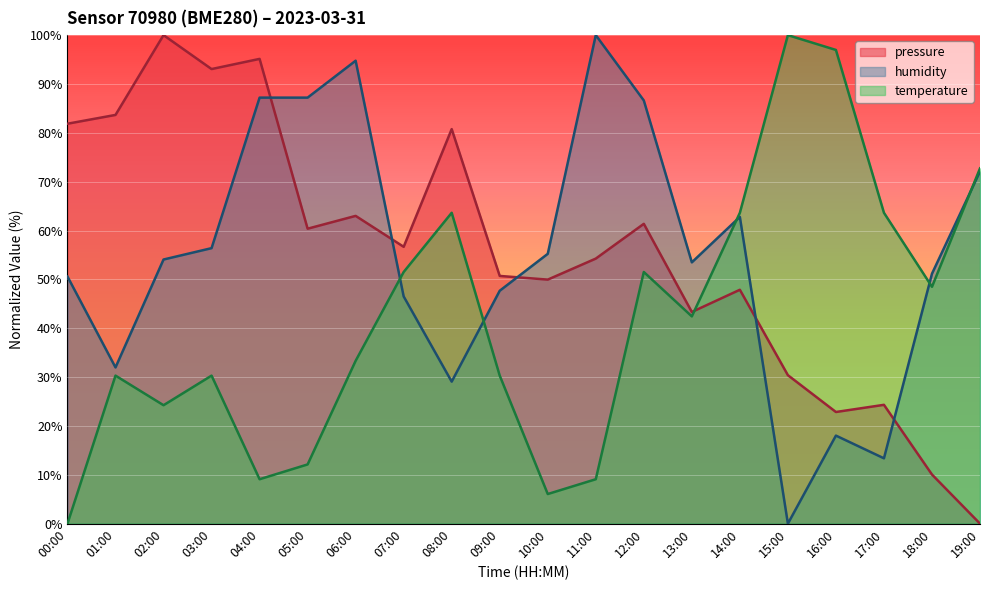

What is the sum of all temperature values?

839.4